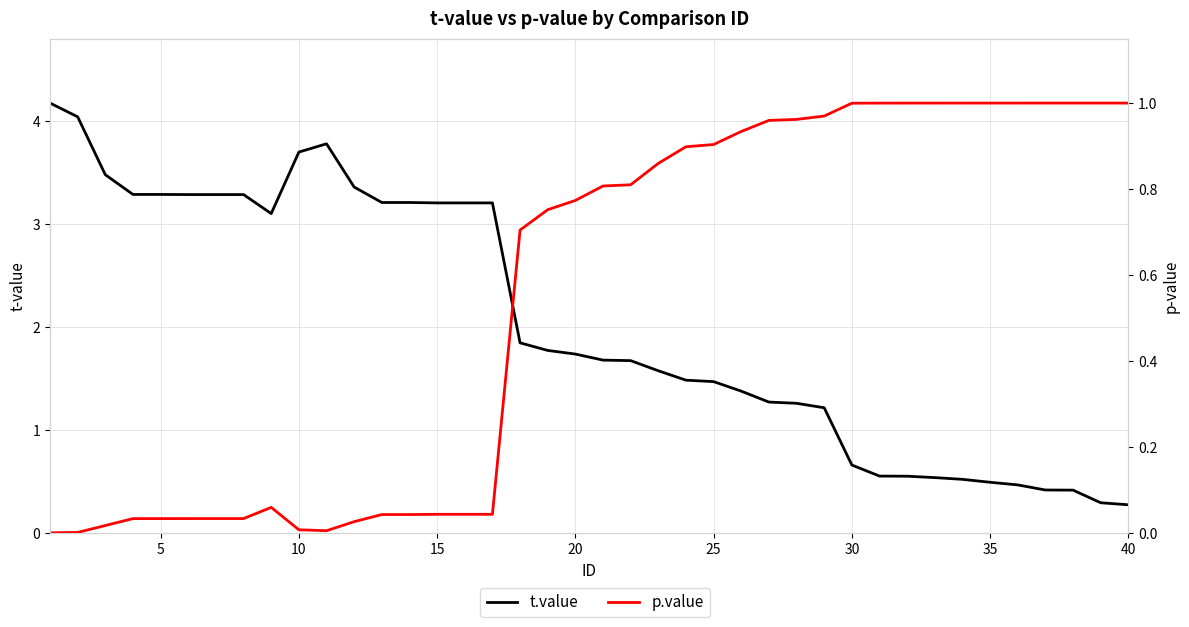

What is the difference between the second highest and second lowest values in the p.value series?

1.0